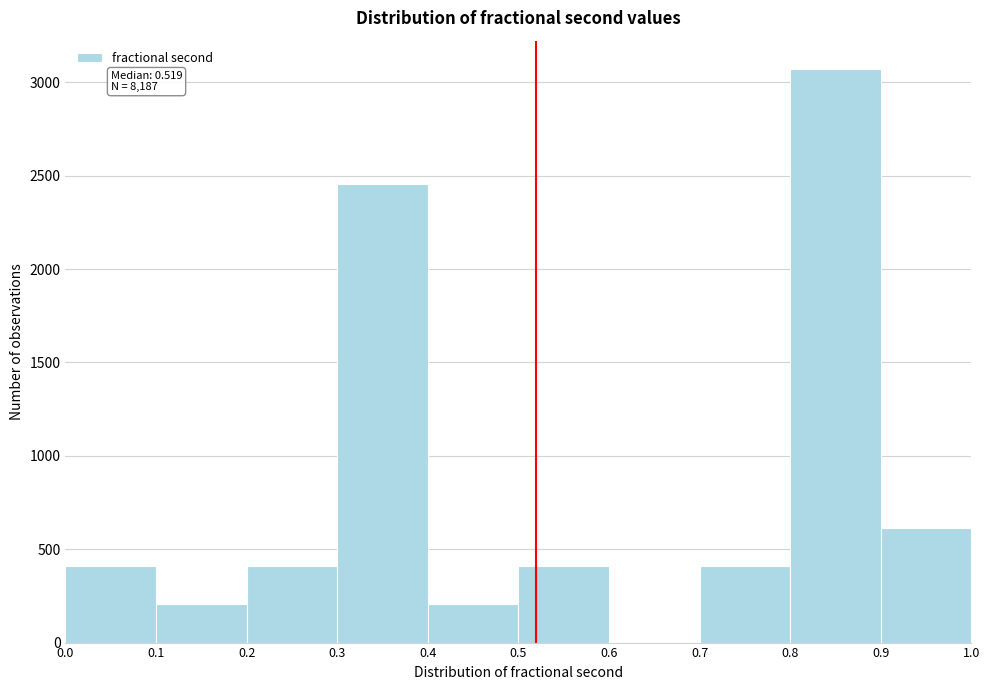

Which range on the x-axis has the tallest bar?

0.8 to 0.9